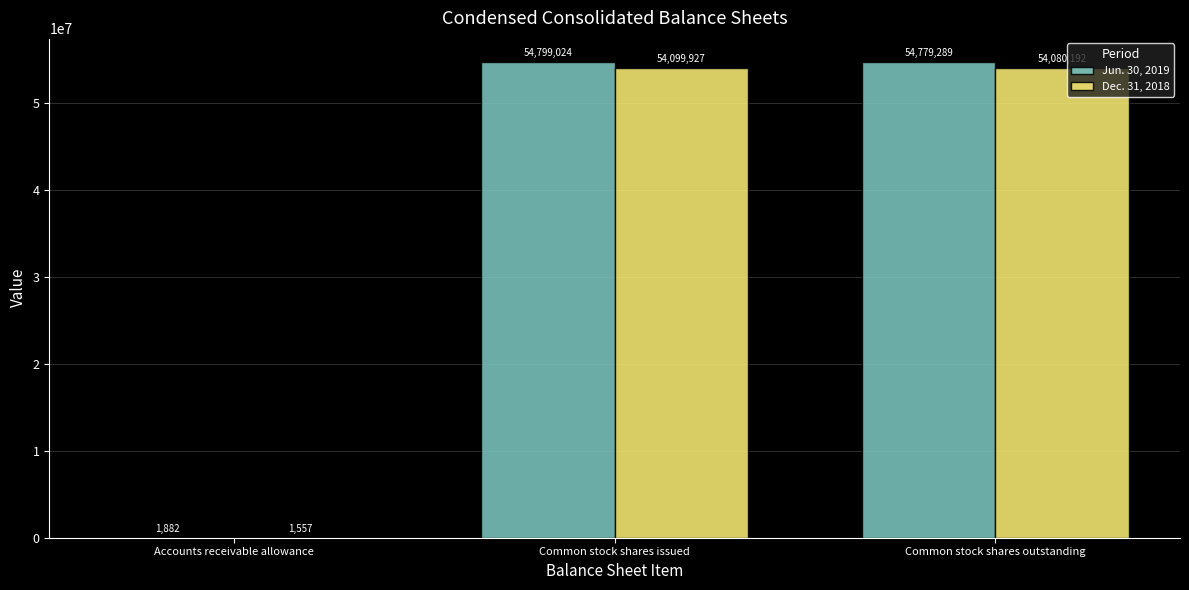

What is the difference between the Dec. 31, 2018 values at Common stock shares issued and Accounts receivable allowance?

54098370